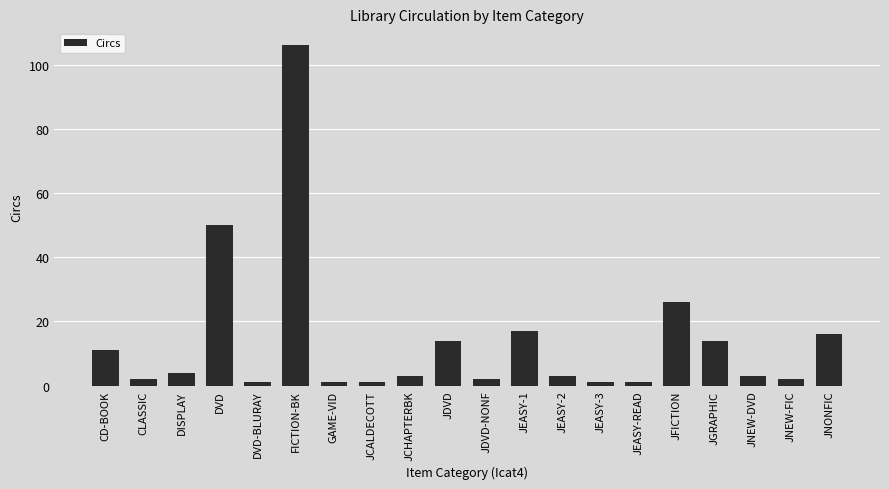

At which category does the chart reach its peak across all series?

FICTION-BK